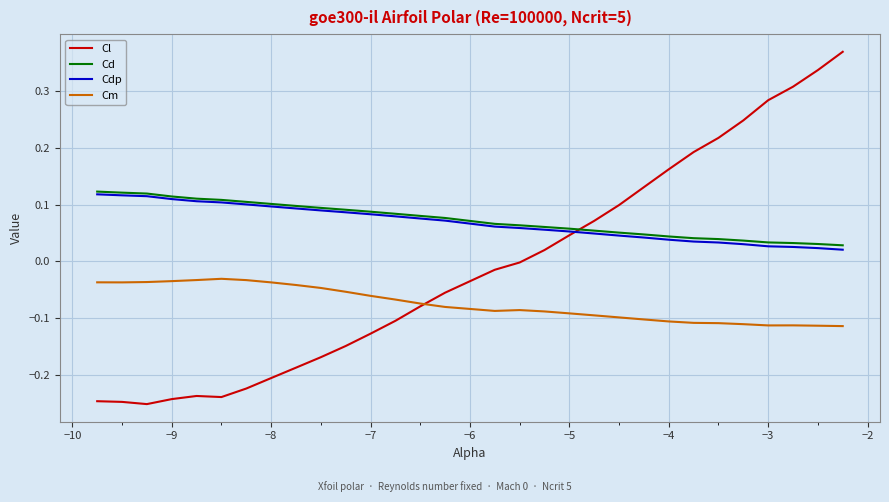

Which series has the largest range (max minus min)?

Cl